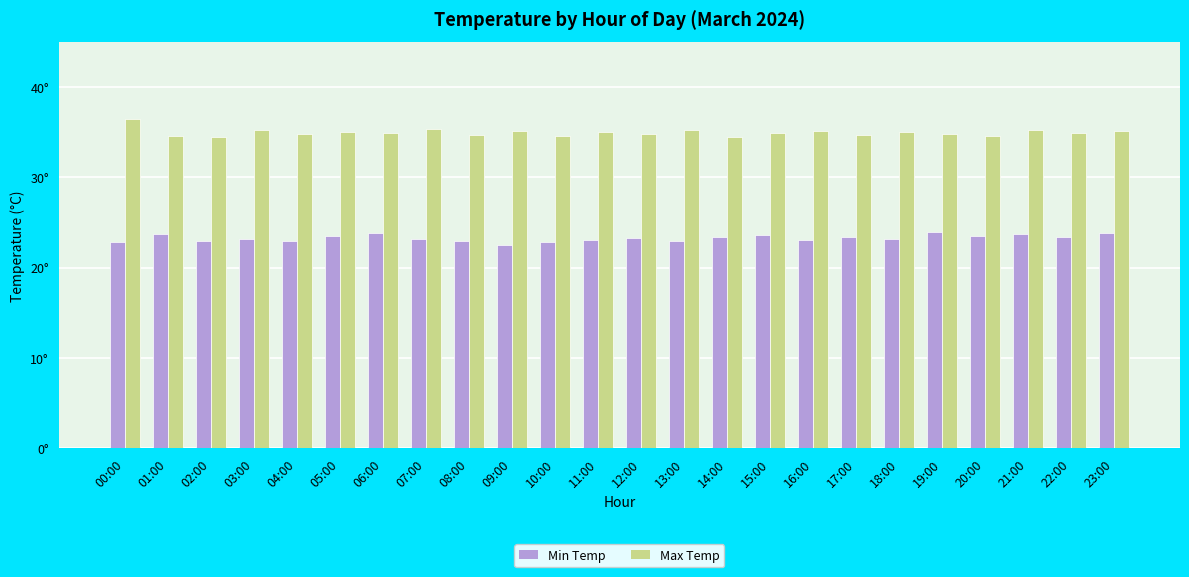

Reading left to right, list all the values displayed in this chart.

Min Temp: 22.8	23.7	23.0	23.2	23.0	23.5	23.8	23.2	23.0	22.5	22.8	23.1	23.3	22.9	23.4	23.6	23.1	23.4	23.2	23.9	23.5	23.7	23.4	23.8
Max Temp: 36.5	34.6	34.5	35.2	34.8	35.0	34.9	35.3	34.7	35.1	34.6	35.0	34.8	35.2	34.5	34.9	35.1	34.7	35.0	34.8	34.6	35.2	34.9	35.1